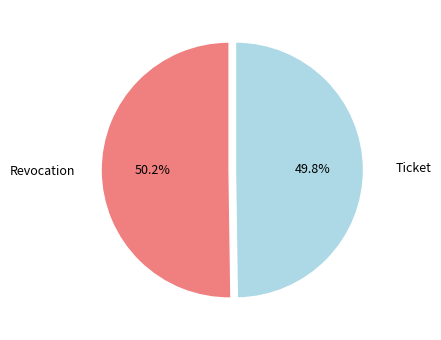

Is there a majority slice in this chart?

Yes